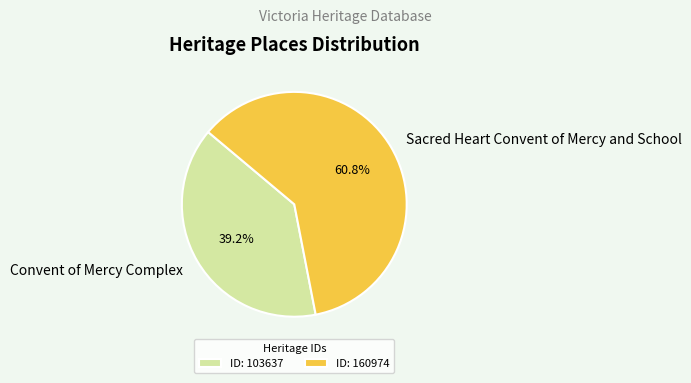

Approximately how many times larger is the value at Convent of Mercy Complex compared to Sacred Heart Convent of Mercy and School?

0.6